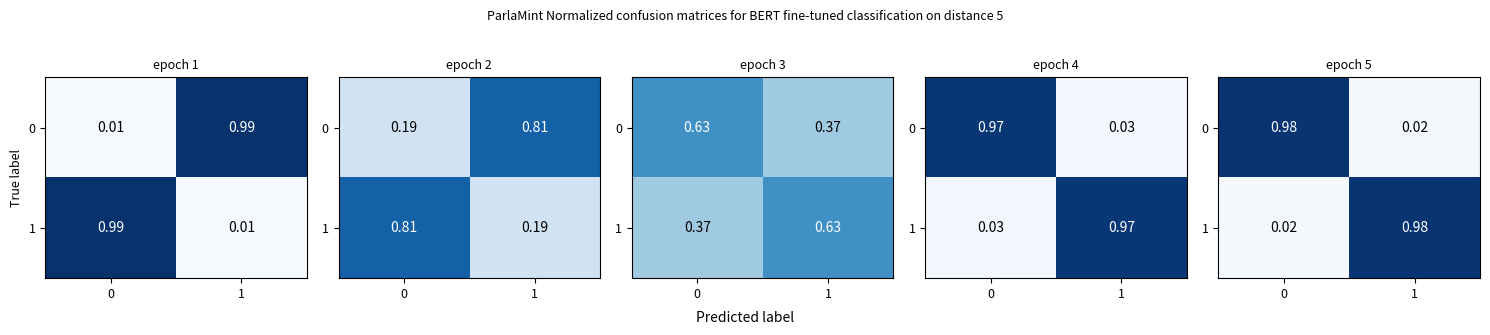

At which label is 0 closest to 0?

1